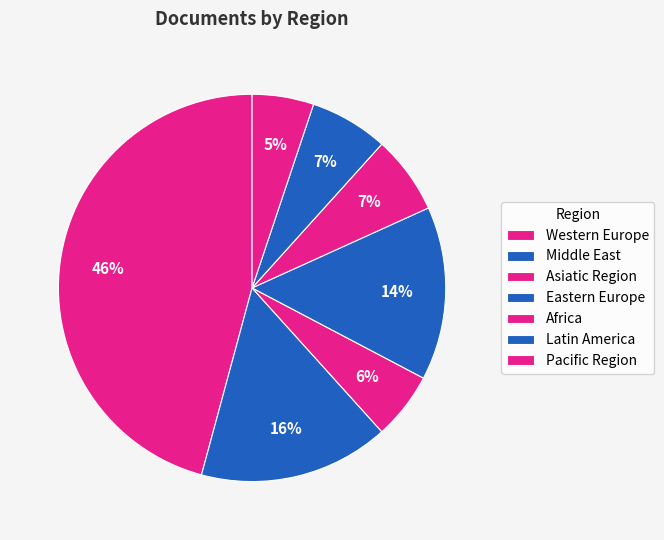

Which has a higher value, Asiatic Region or Middle East?

Asiatic Region